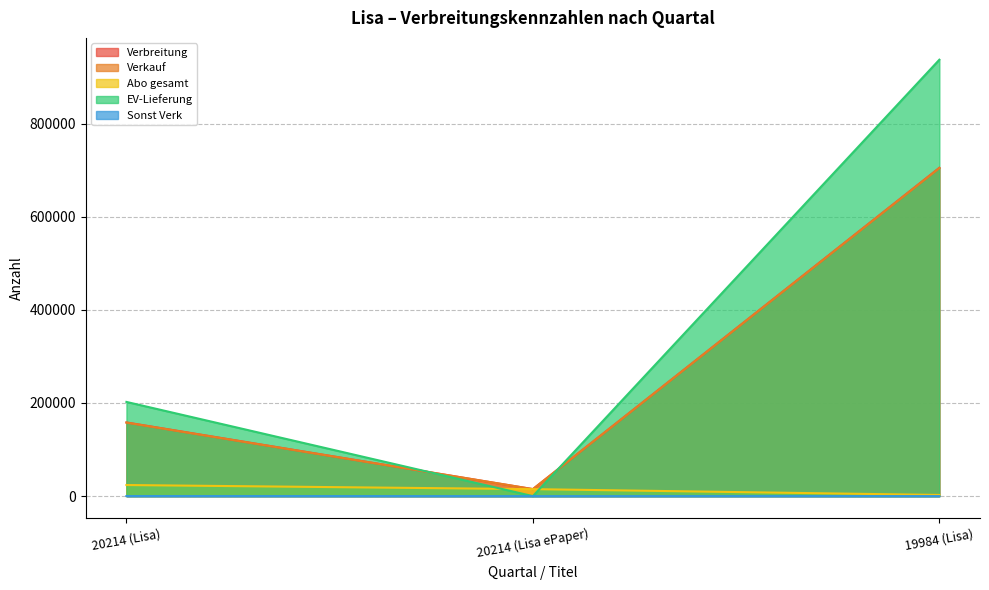

Which series has the largest total across all categories?

EV-Lieferung